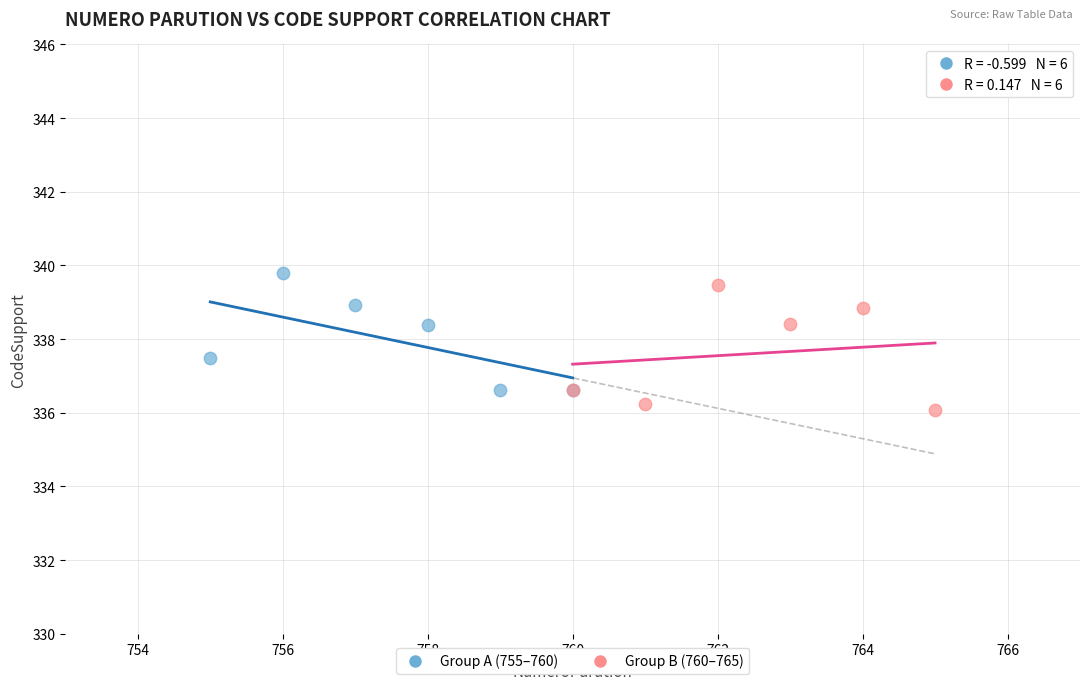

What are all the series names shown in the legend?

Group A (755–760), Group B (760–765)